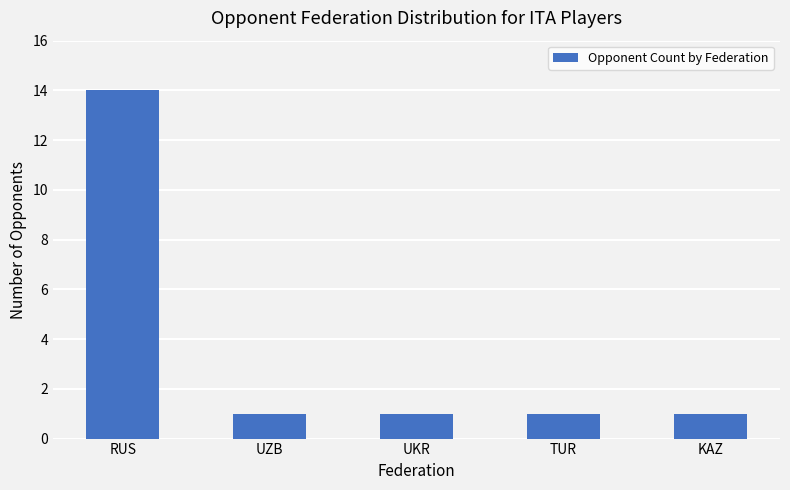

Is it true that the value at UZB is 0?

False